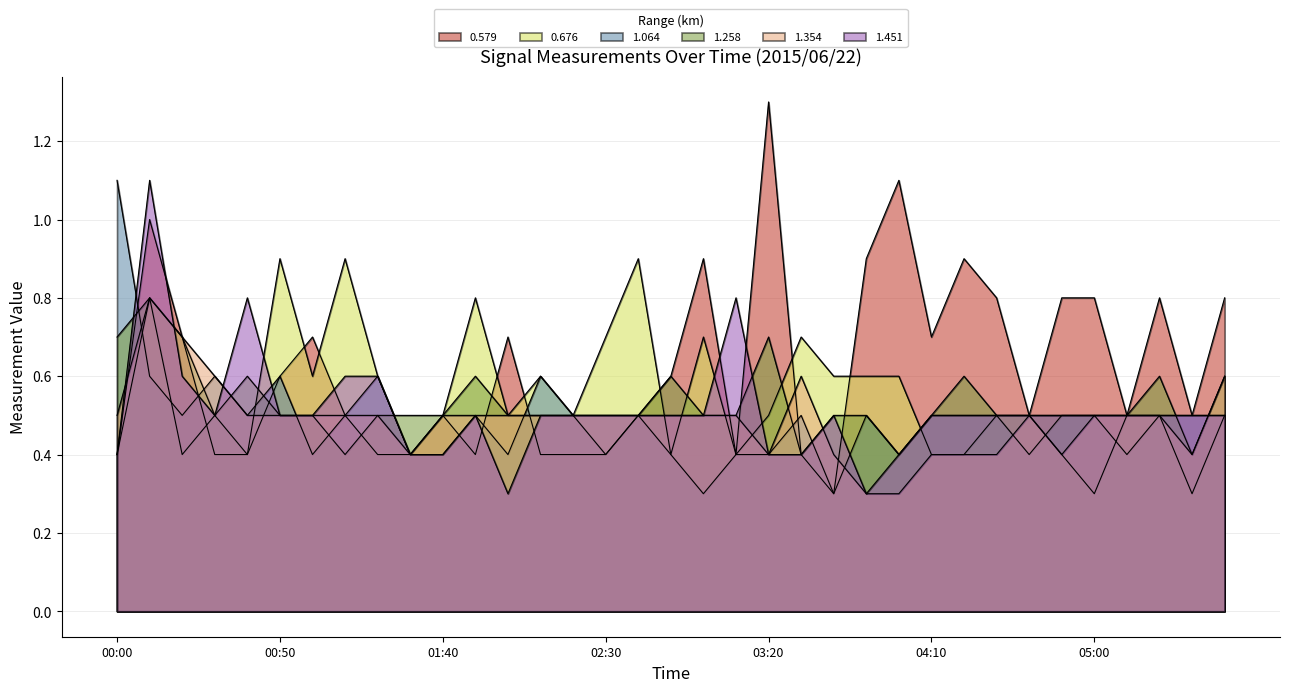

Does the chart have visible grid lines?

Yes